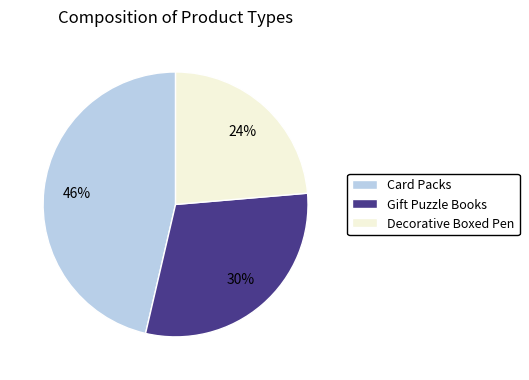

How many segments does this pie chart have?

3